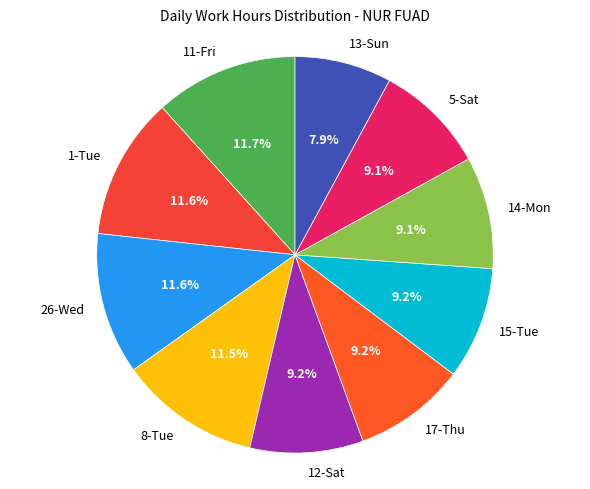

Does any single category account for the majority?

No